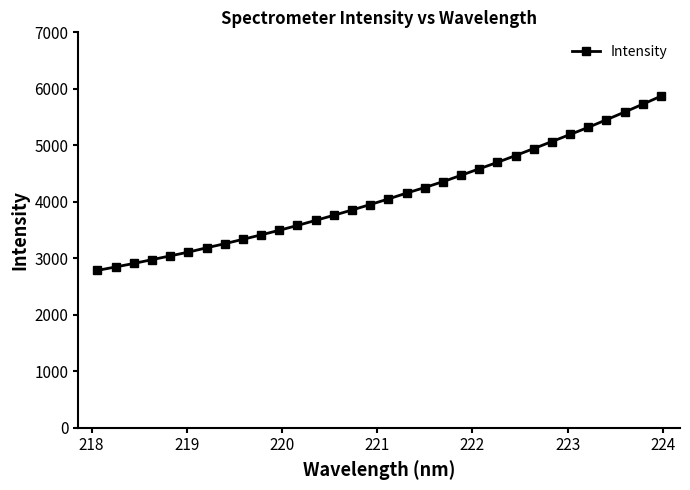

What is the value of the 19th point from the left?

4253.2